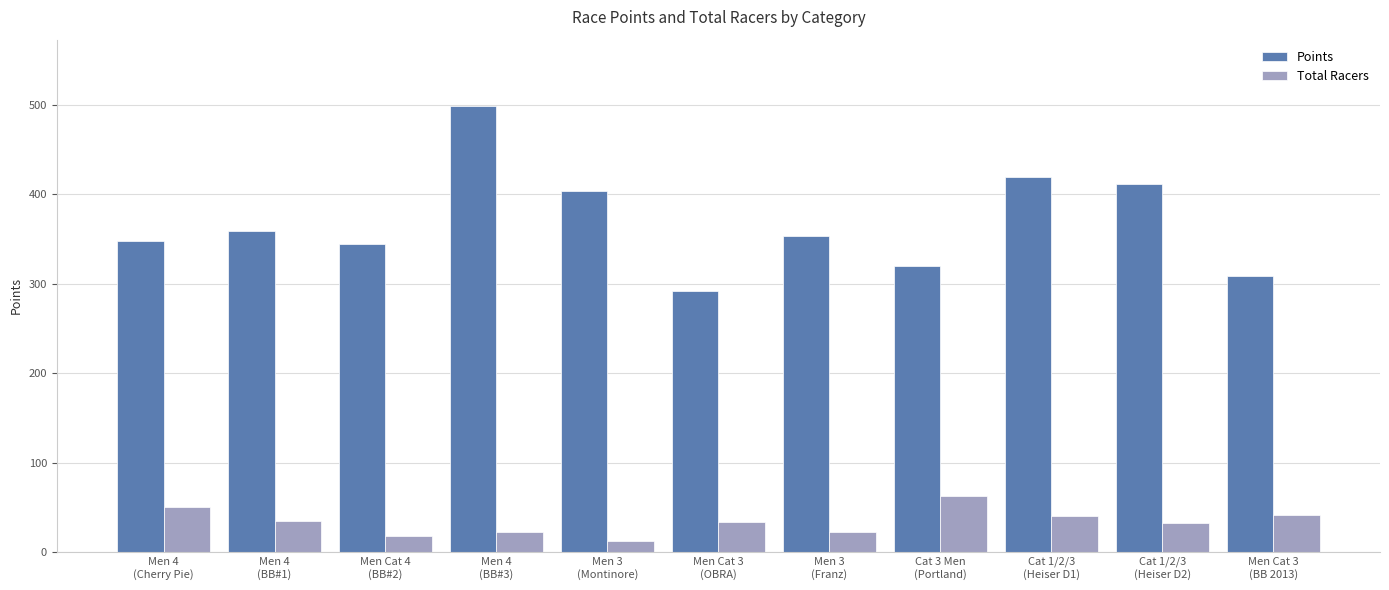

What value does the Total Racers series have at Men Cat 3
(OBRA)?

34.0